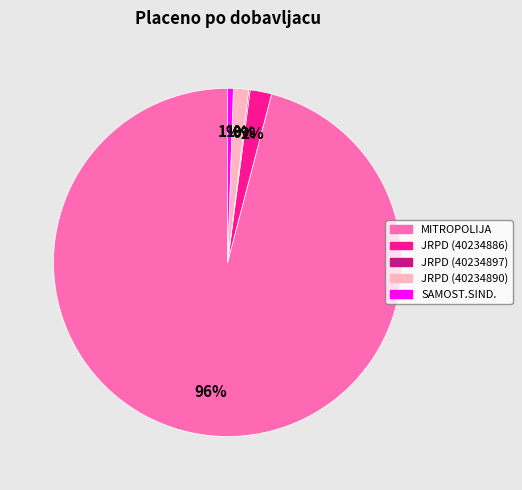

Does any single category account for the majority?

Yes